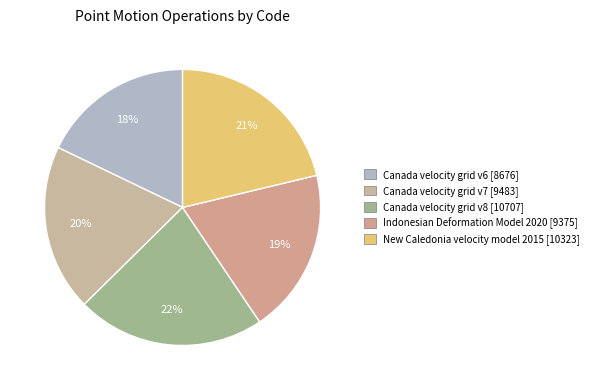

Is there any slice that represents more than half of the pie?

No